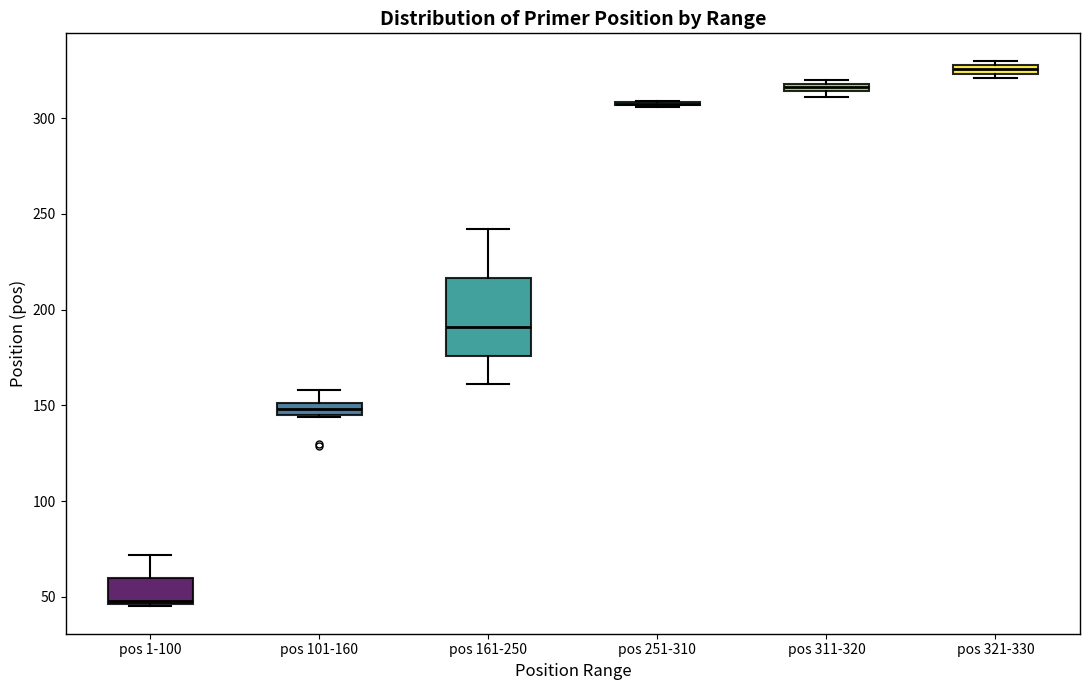

Comparing the boxes themselves (not the whiskers), which one is the tallest?

pos 161-250